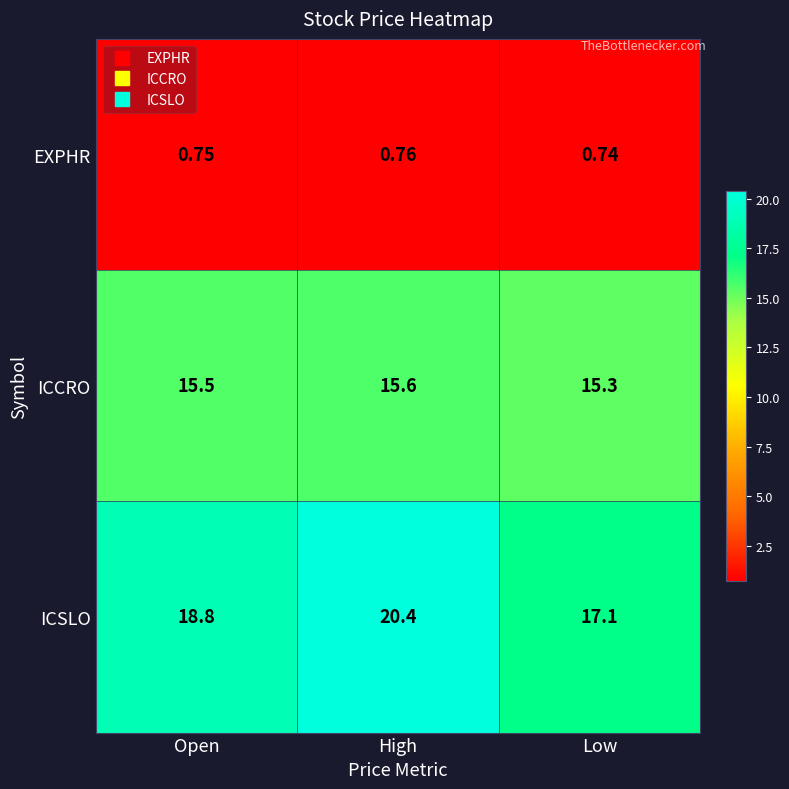

Which series has the widest spread of values?

ICSLO